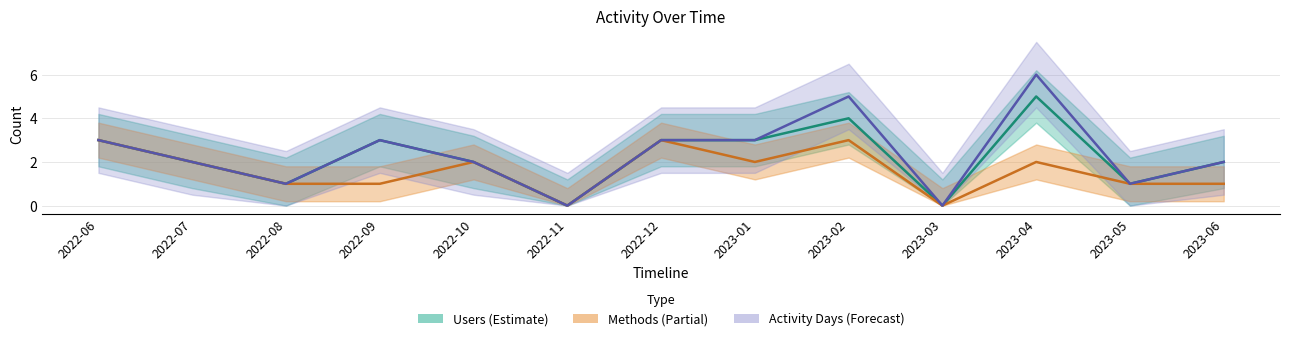

What is the label of the 3rd point from the left?

2022-08